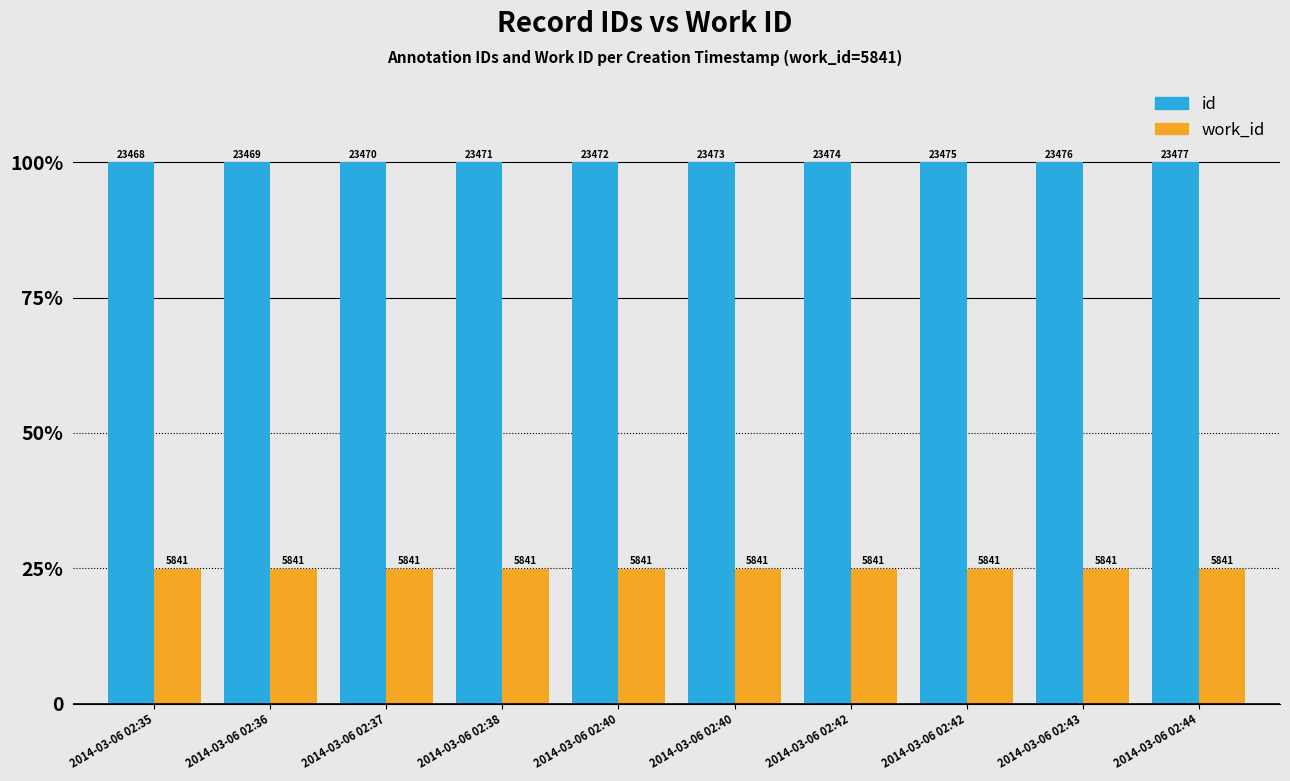

Are the bars horizontal?

No